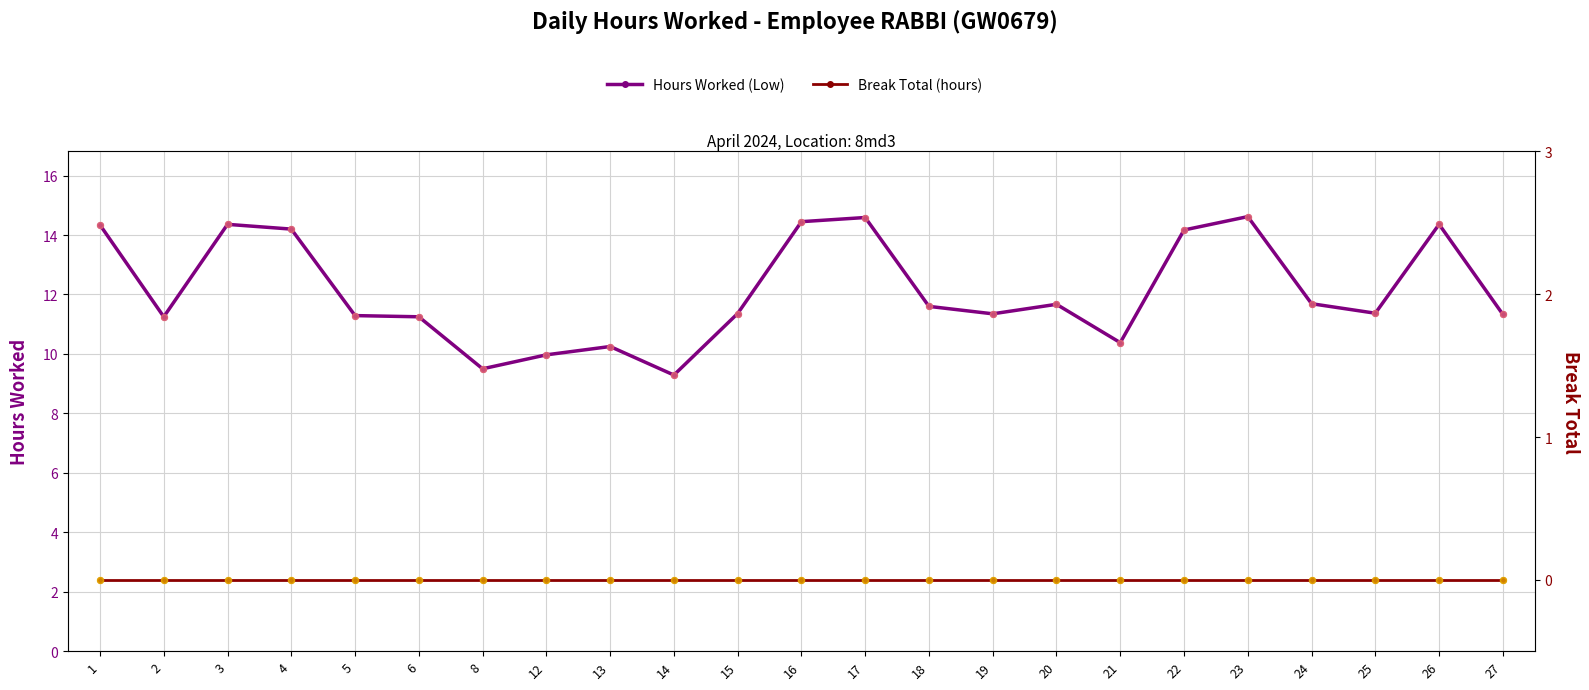

At which category is the sum across all series the highest?

23